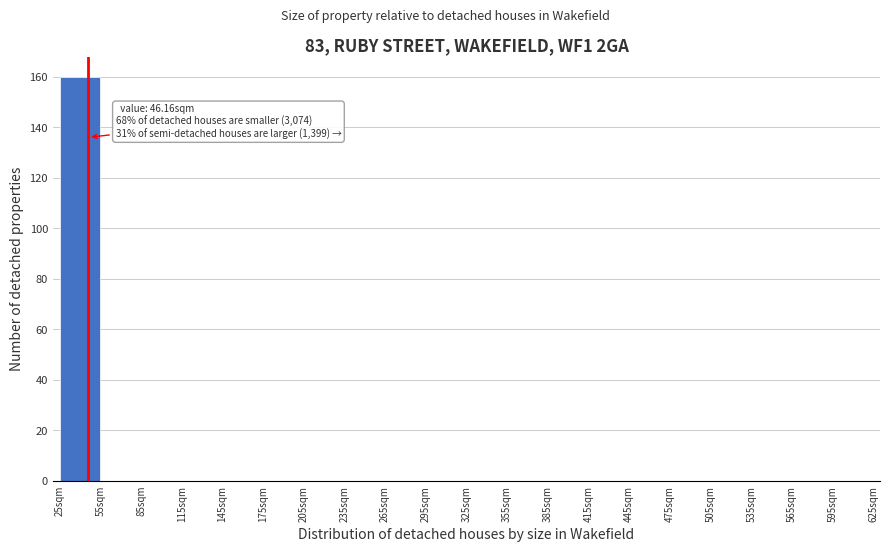

Over which range of the x-axis is the bar tallest?

25 to 55